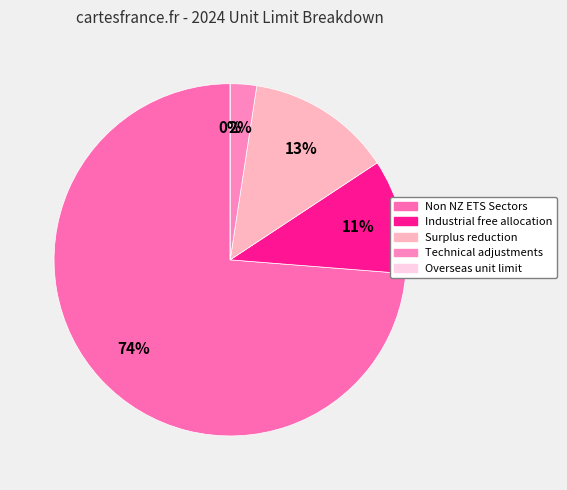

Rank the categories by value from lowest to highest.

Overseas unit limit, Technical adjustments, Industrial free allocation, Surplus reduction, Non NZ ETS Sectors